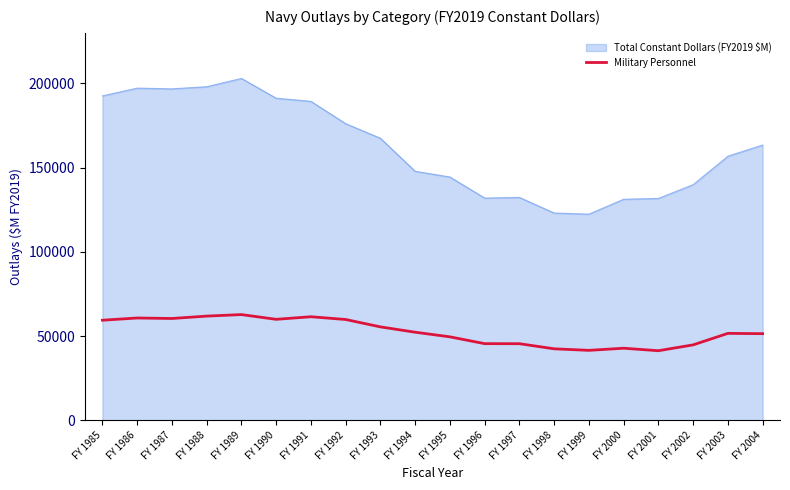

Is the value of Military Personnel at FY 2000 greater than the value of Total Constant Dollars (FY2019 $M) at FY 1995?

No